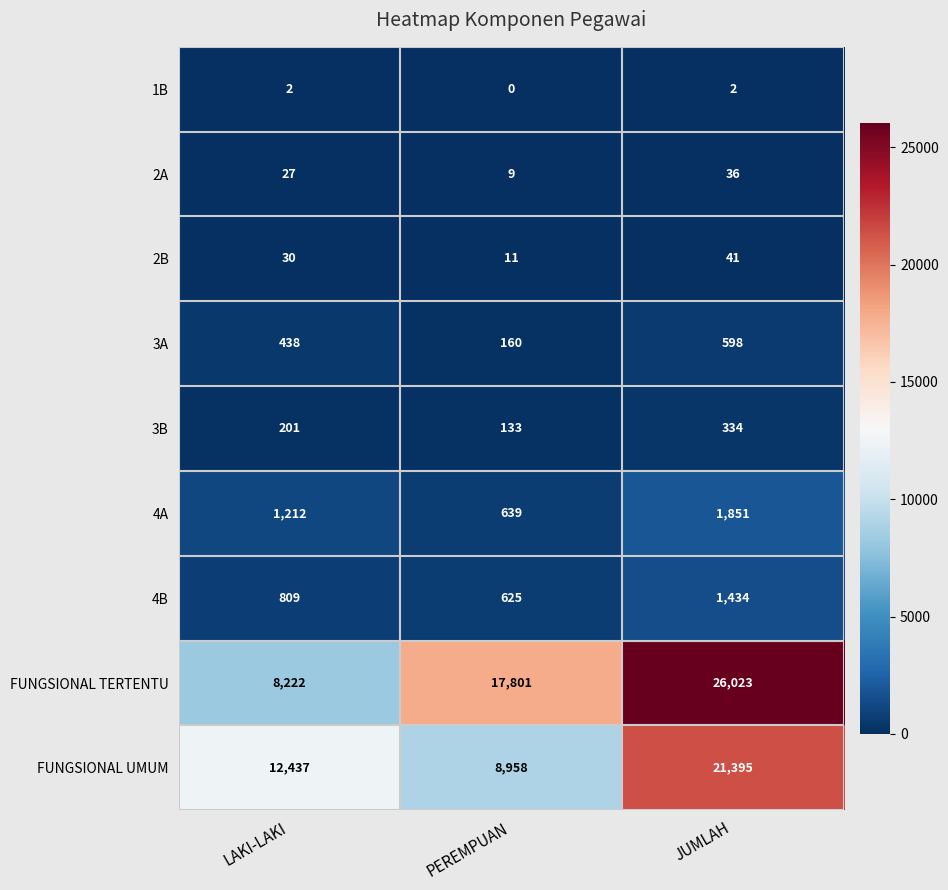

What is the approximate value of FUNGSIONAL TERTENTU at JUMLAH?

26023